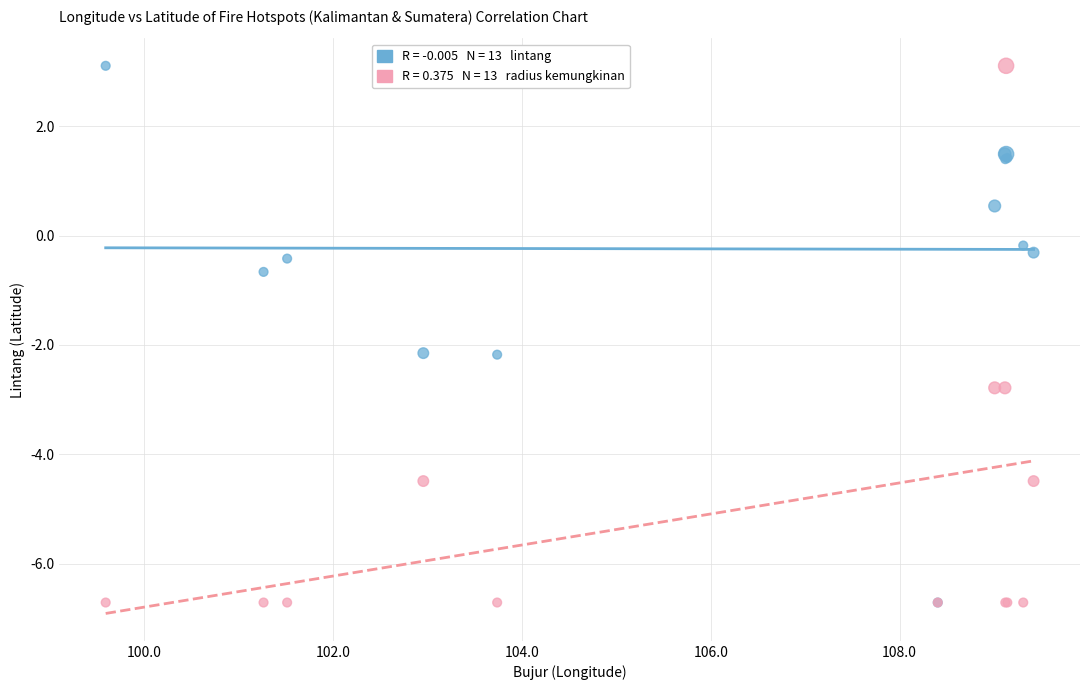

Across all series, what Y value is closest to -1?

-0.7